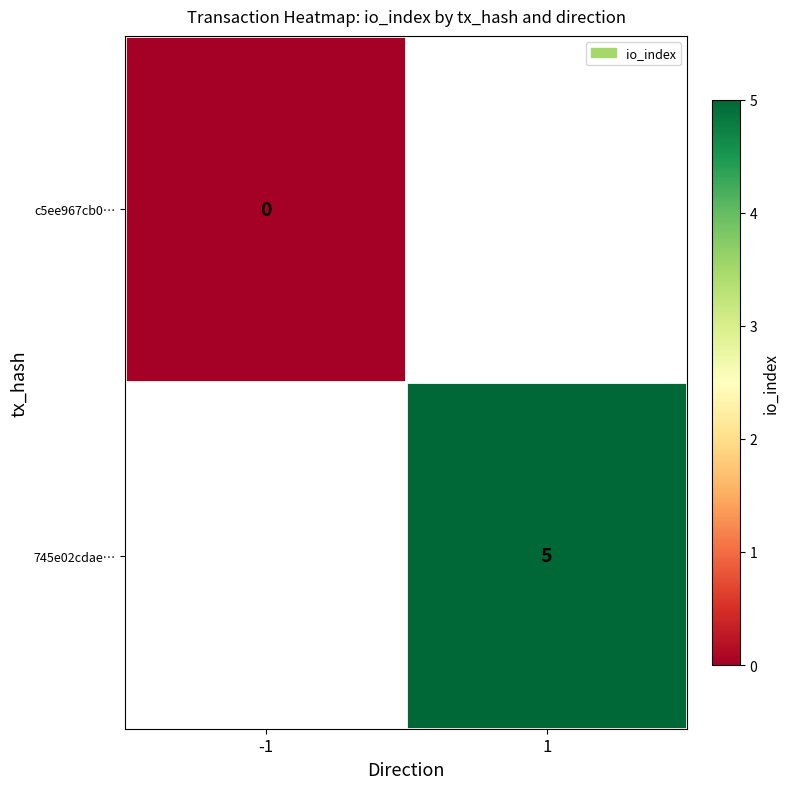

The 745e02cdae… series shows 1 at 1. True or false?

False